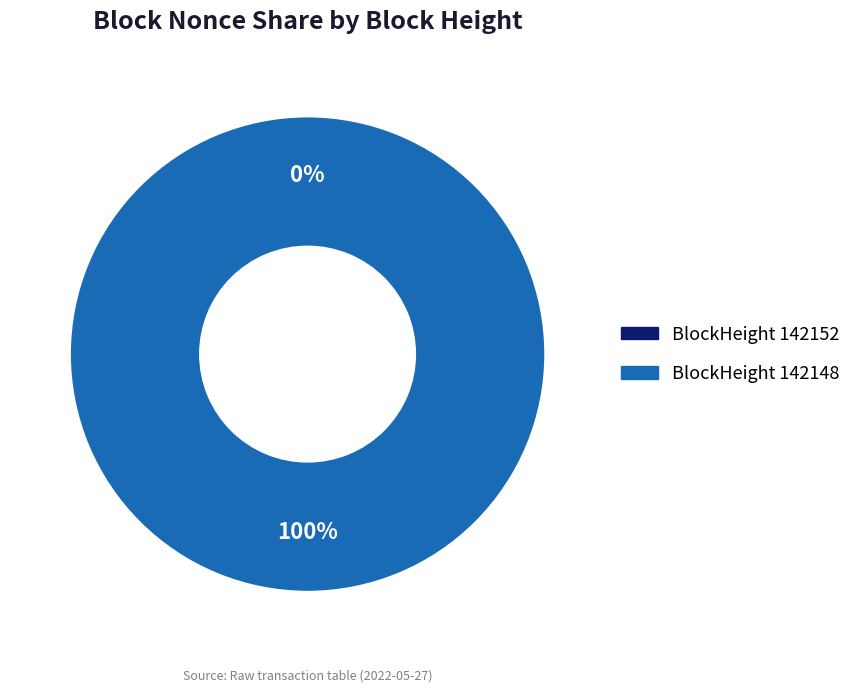

How many slices are in this pie chart?

2